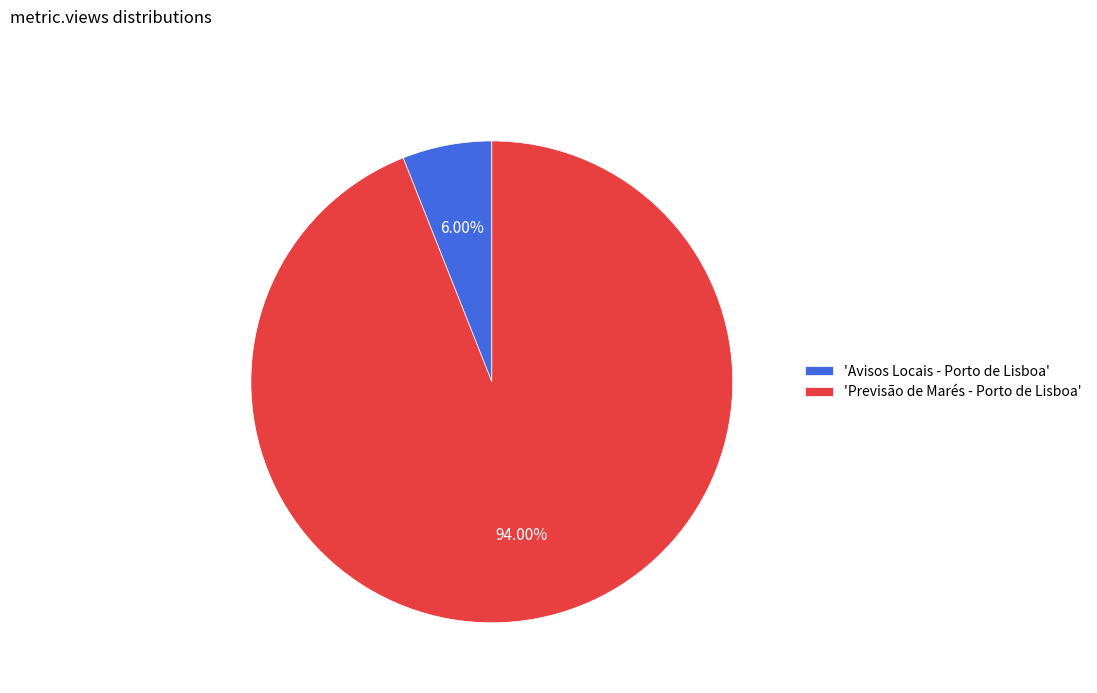

Which category has the biggest portion of the pie?

'Previsão de Marés - Porto de Lisboa'